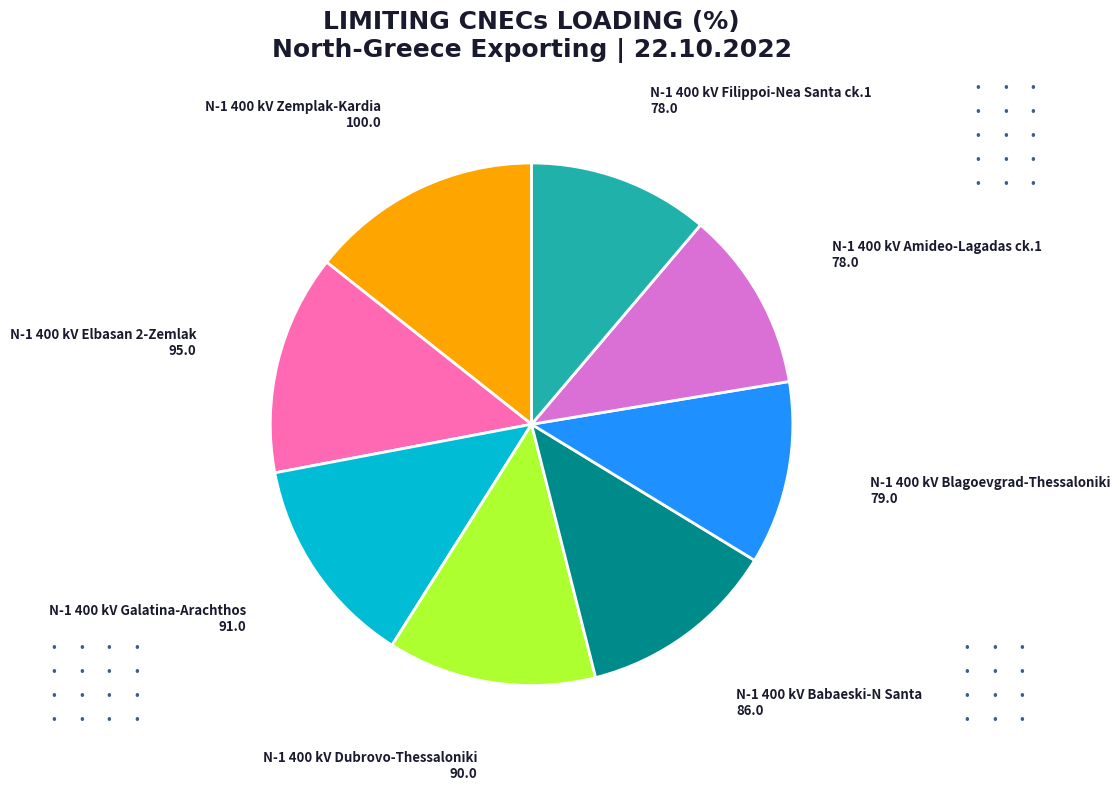

Is there any slice that represents more than half of the pie?

No